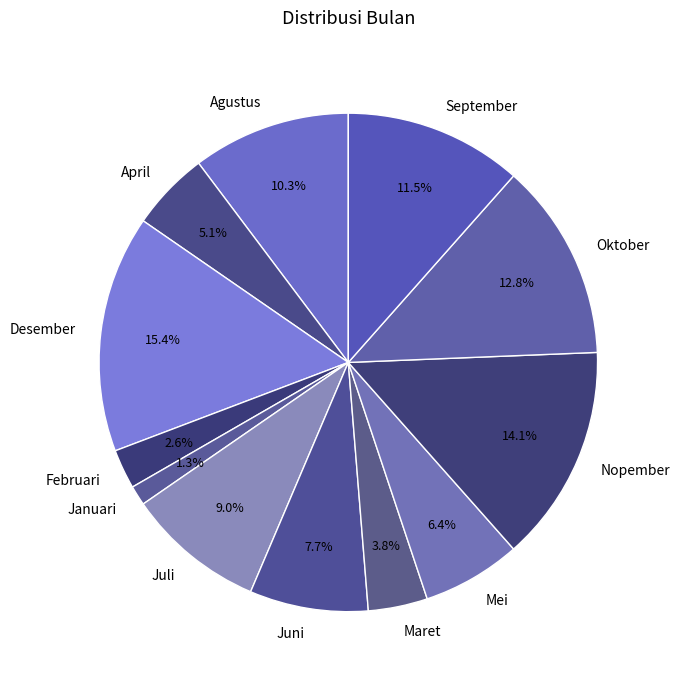

To the nearest percent, what is the combined percentage of Januari and Februari?

4%